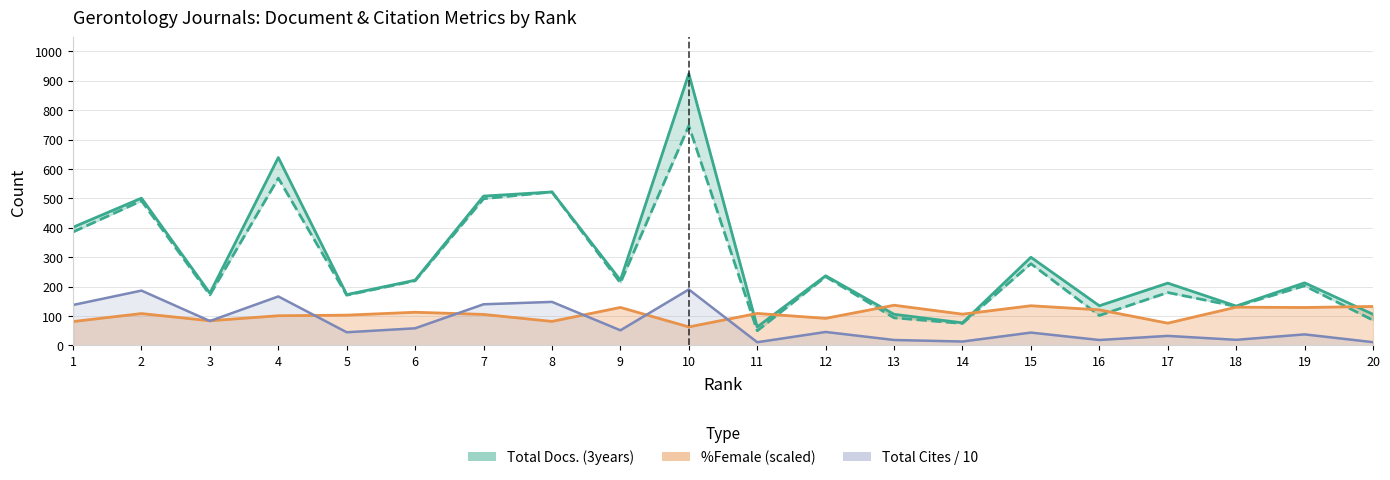

At how many categories does at least one series exceed 819?

1